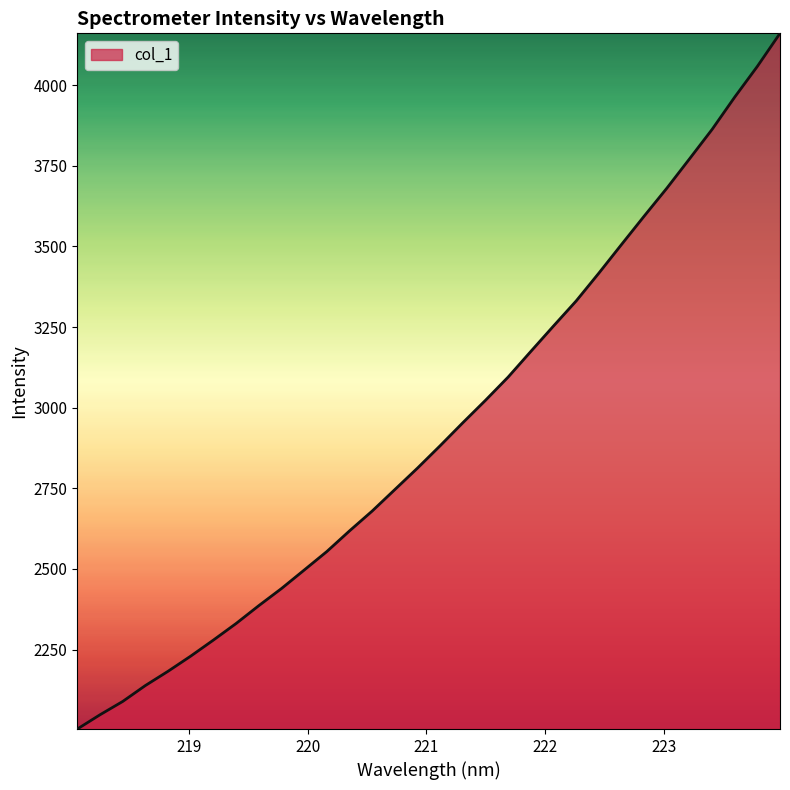

What is the greatest value displayed?

4160.8